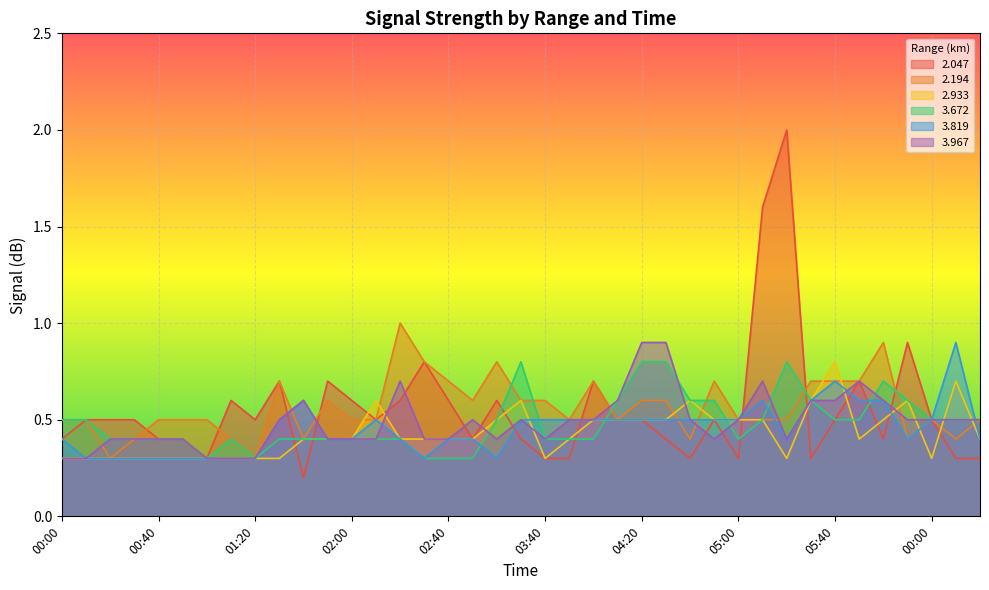

What is the lowest value of the   2.194 series?

0.3